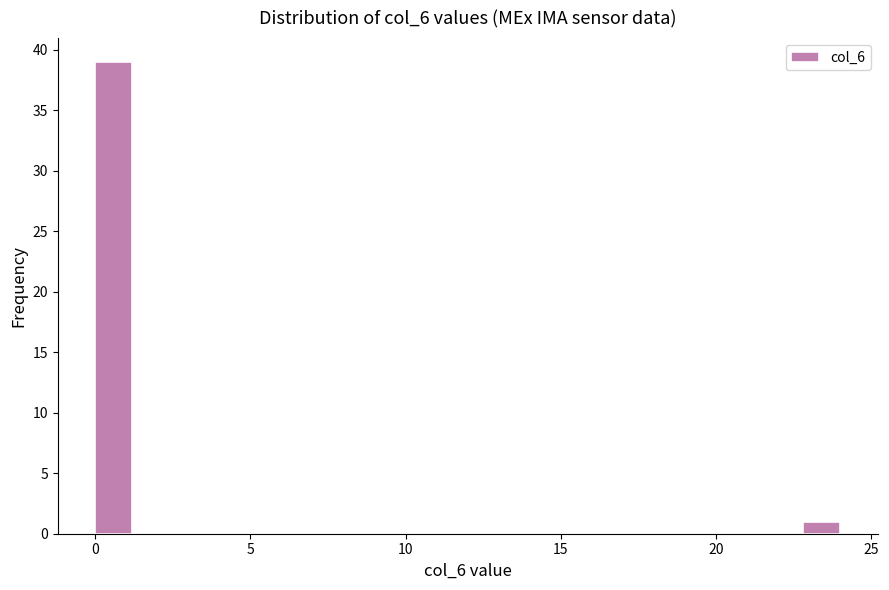

Around what value on the x-axis is the tallest bar? Give the approximate position of its centre, as read against the axis.

0.5